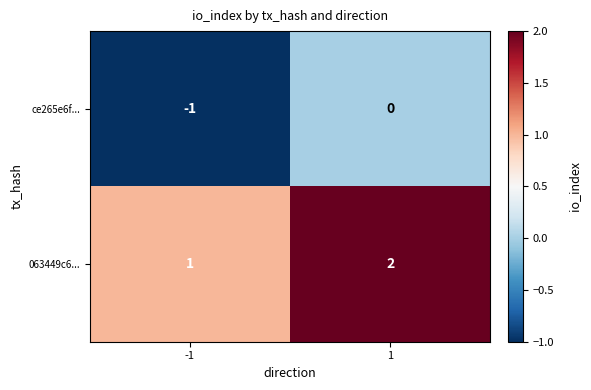

True or false: 063449c6... has a value of 1 at -1.

True